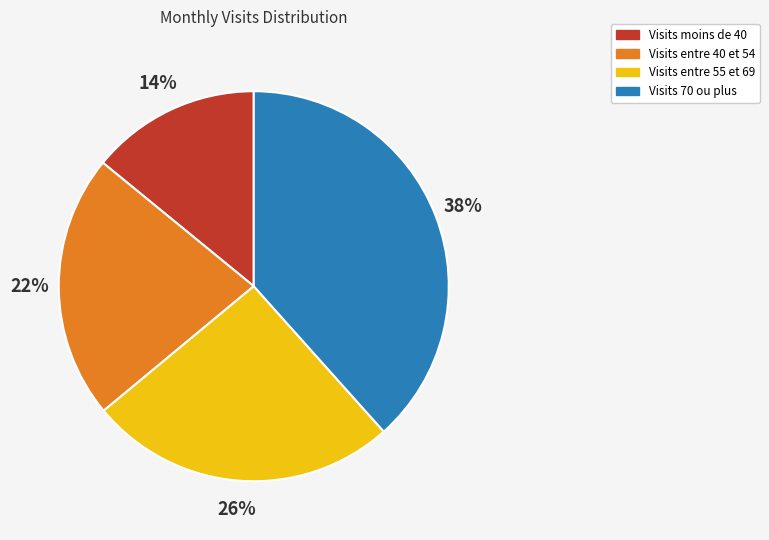

Does any single category account for the majority?

No